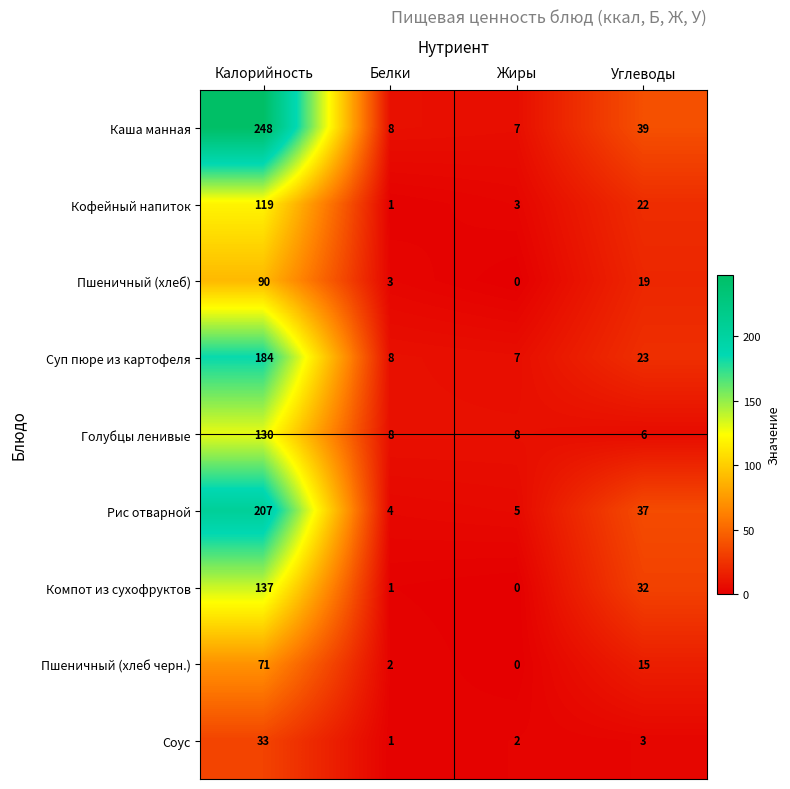

What is the average value of the Соус series?

10